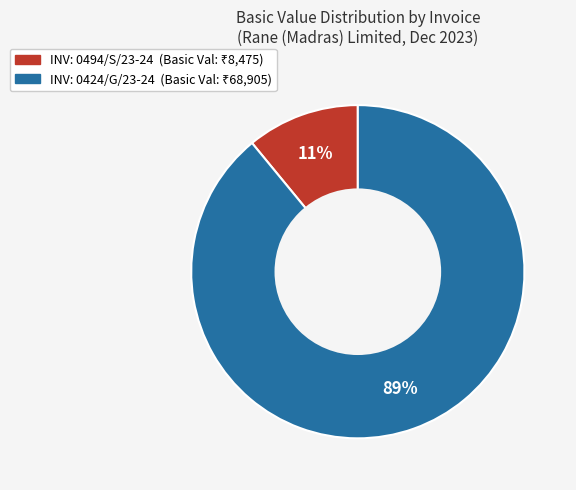

Is there any slice that represents more than half of the pie?

Yes